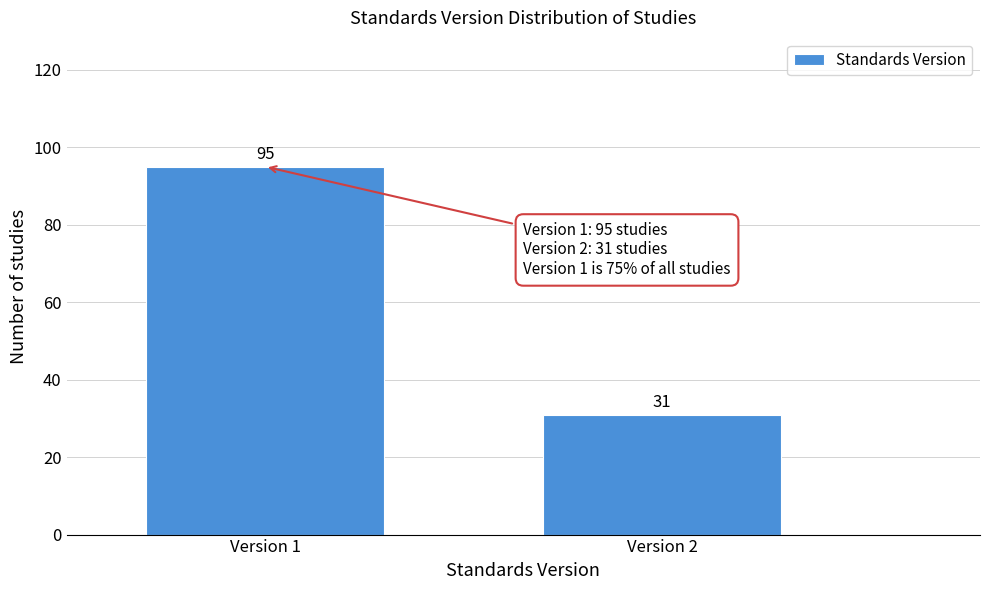

Reading left to right, what are all the values shown in this chart?

95	31